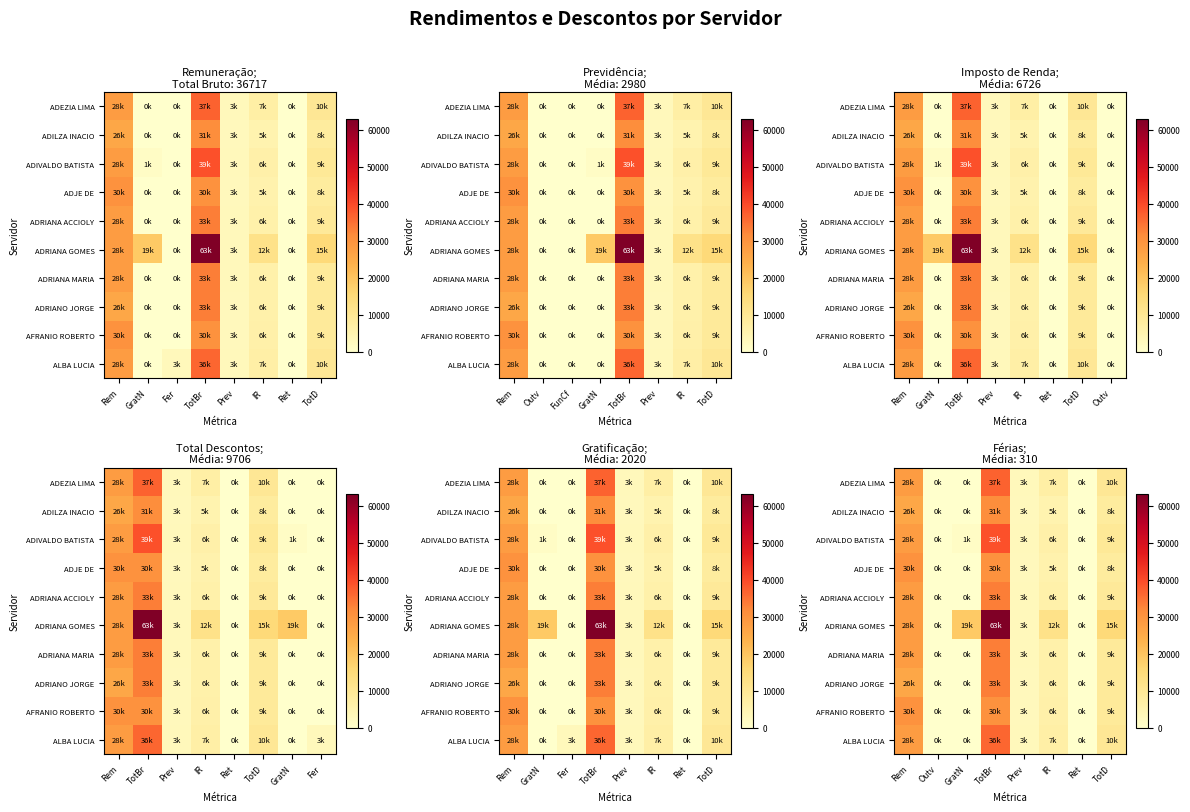

Which series has the largest range (max minus min)?

ADRIANA GOMES